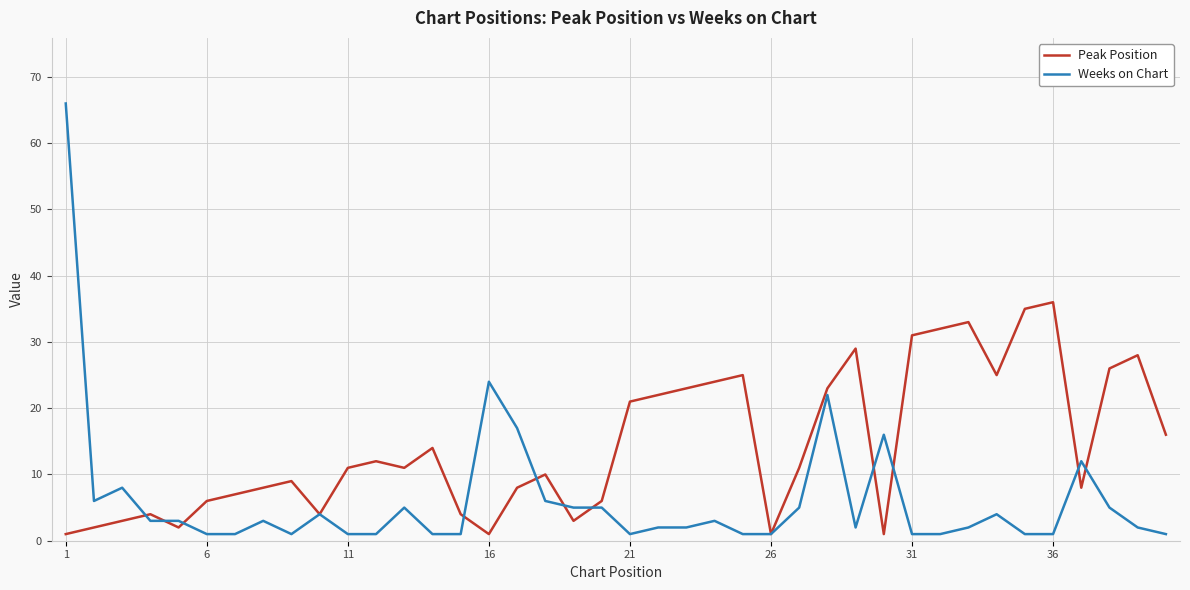

Rank the series by their average value, from highest to lowest.

Peak Position, Weeks on Chart